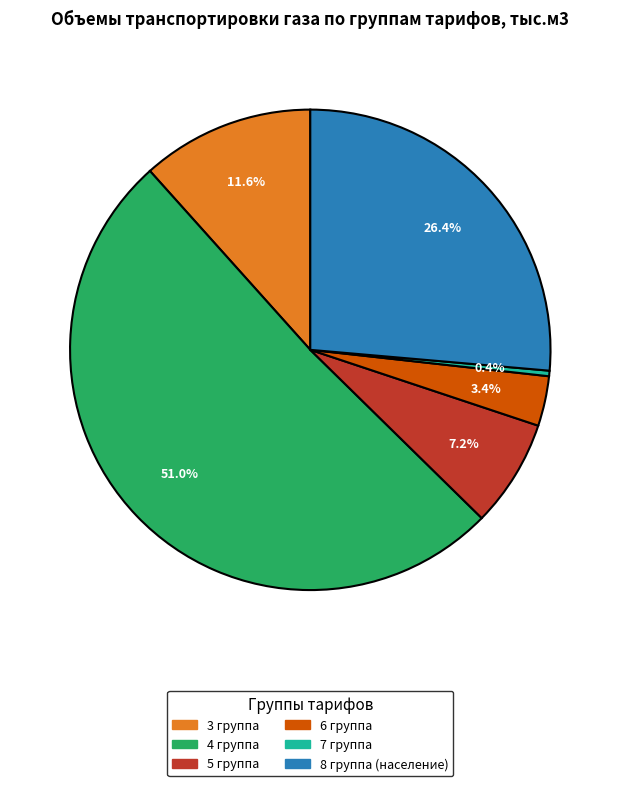

Is there any slice that represents more than half of the pie?

Yes